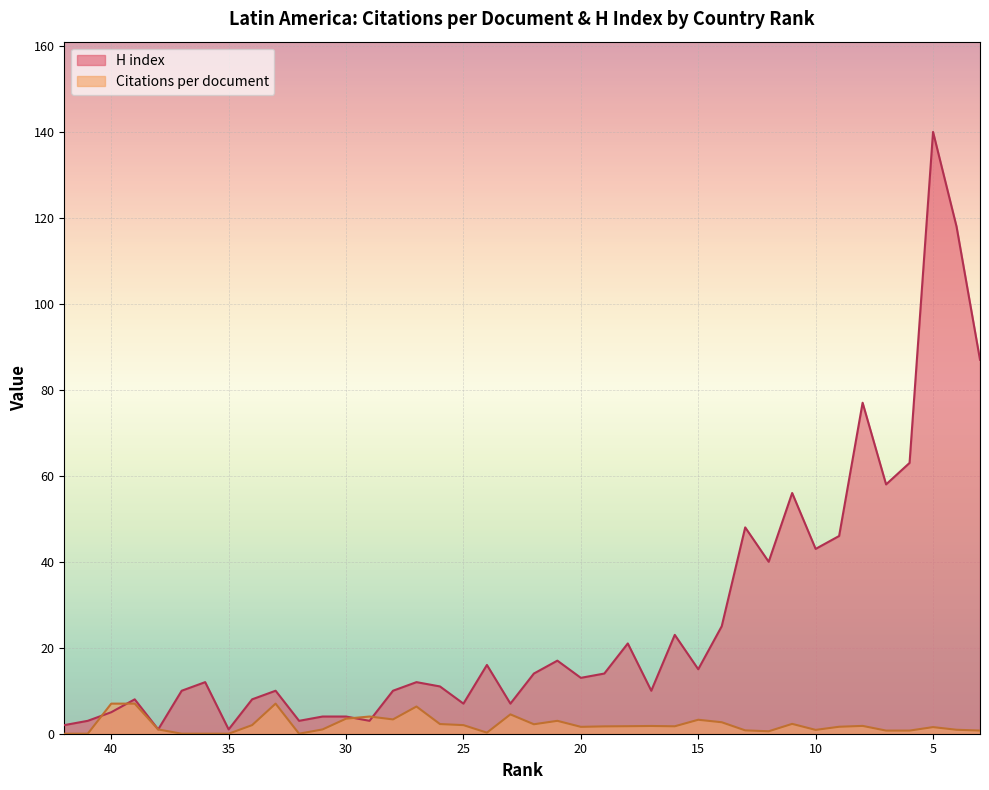

What are all the series names shown in the legend?

Citations per document, H index